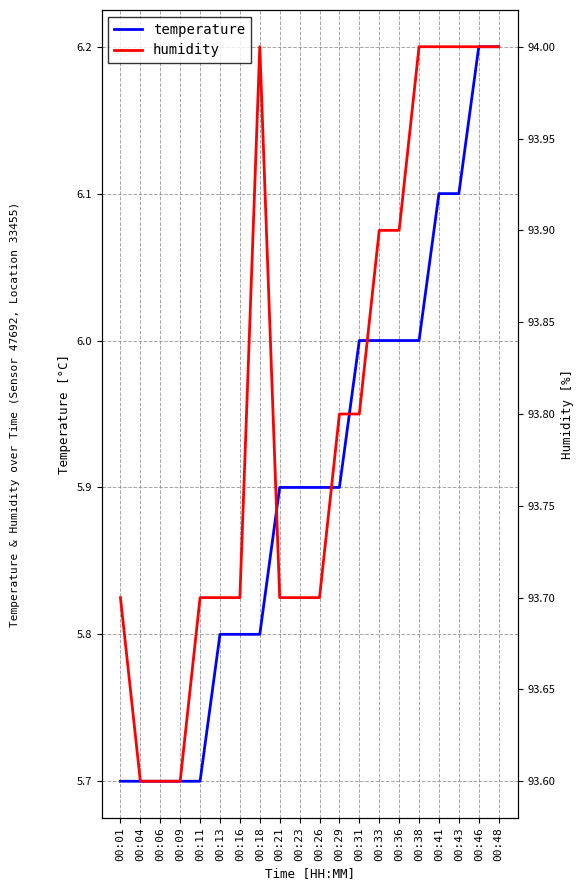

At which category is the sum across all series the highest?

00:46